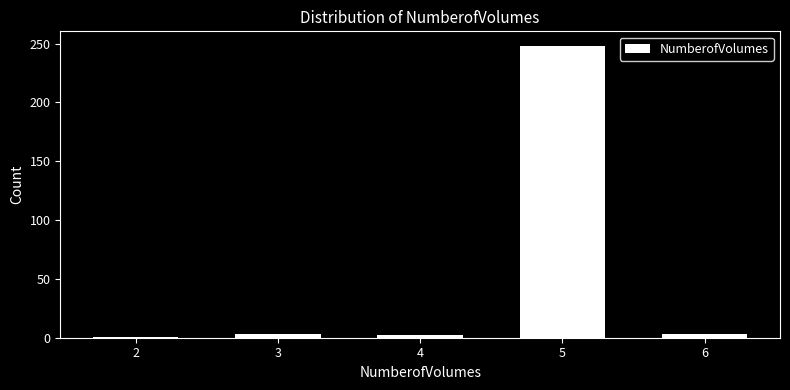

Over which range of the x-axis is the bar tallest?

4.5 to 5.5